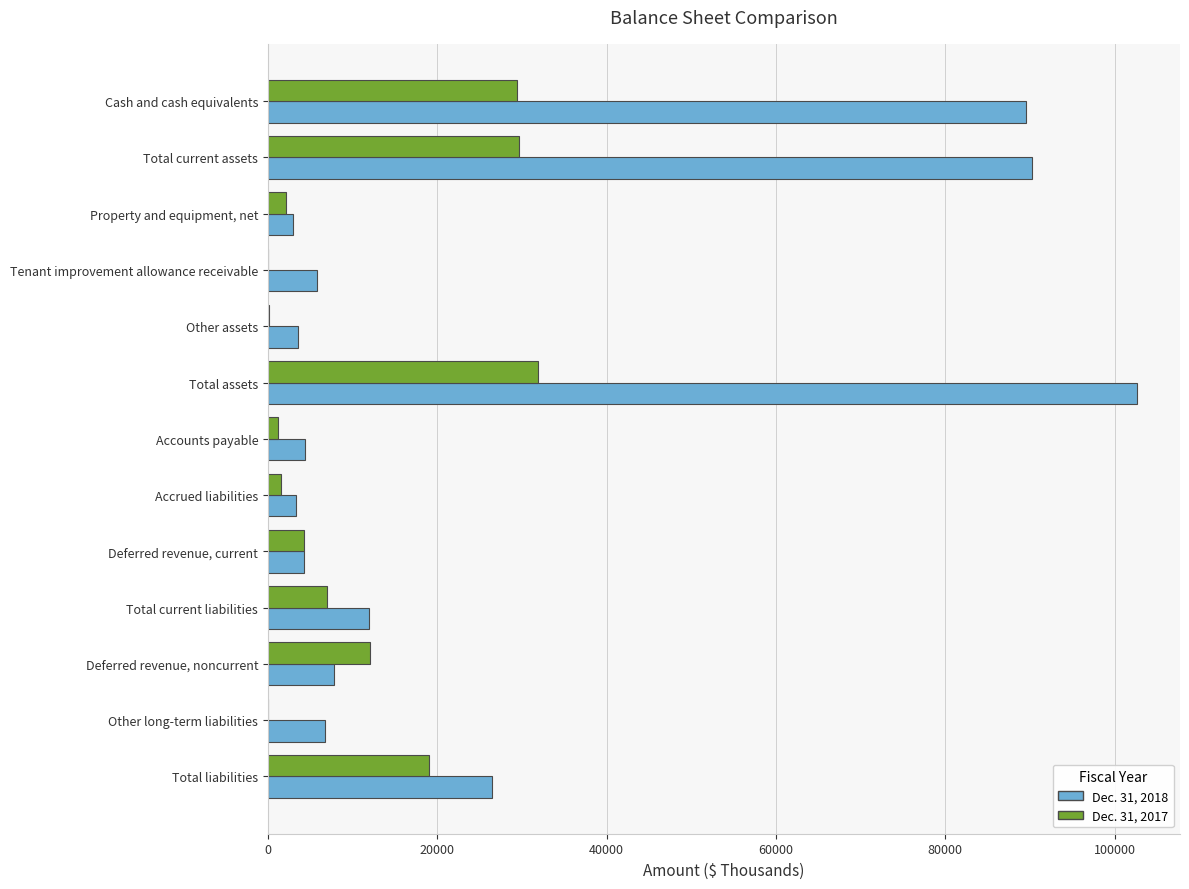

Is the value of Dec. 31, 2017 at Cash and cash equivalents greater than the value of Dec. 31, 2018 at Deferred revenue, noncurrent?

Yes